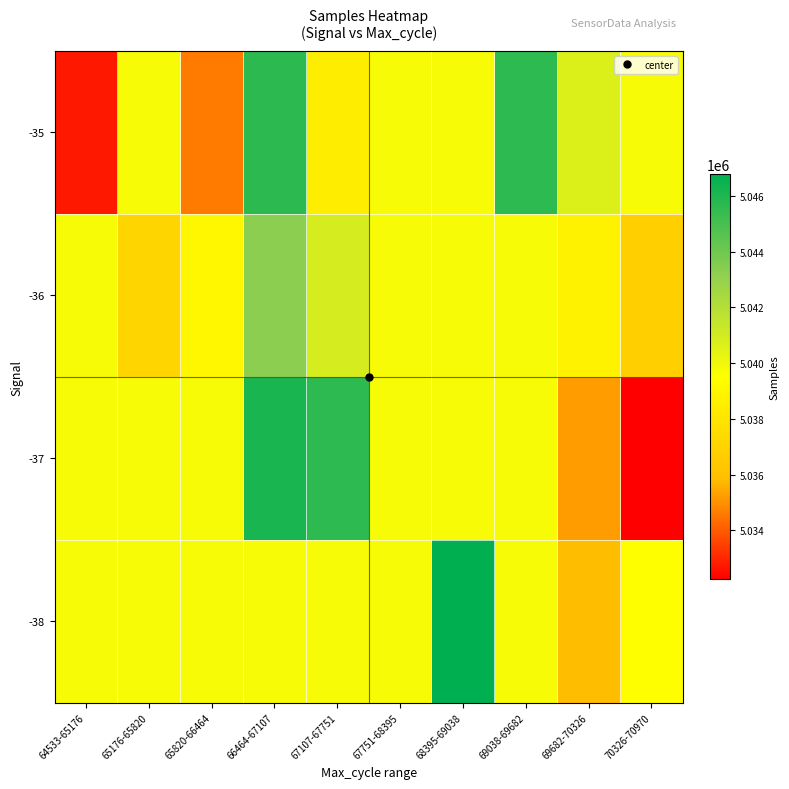

Reading left to right, transcribe all the data shown in this chart.

-38: 64533-65176=5039743.9	65176-65820=5039743.9	65820-66464=5039743.9	66464-67107=5039743.9	67107-67751=5039743.9	67751-68395=5039743.9	68395-69038=5046788.0	69038-69682=5039743.9	69682-70326=5035823.0	70326-70970=5039499.0
-37: 64533-65176=5039743.9	65176-65820=5039743.9	65820-66464=5039743.9	66464-67107=5046106.0	67107-67751=5045635.0	67751-68395=5039743.9	68395-69038=5039743.9	69038-69682=5039743.9	69682-70326=5035240.0	70326-70970=5032235.0
-36: 64533-65176=5039743.9	65176-65820=5037176.5	65820-66464=5039057.5	66464-67107=5043318.5	67107-67751=5040918.0	67751-68395=5039743.9	68395-69038=5039743.9	69038-69682=5039743.9	69682-70326=5038815.6	70326-70970=5036744.0
-35: 64533-65176=5032712.0	65176-65820=5039743.9	65820-66464=5034579.2	66464-67107=5045685.2	67107-67751=5038494.0	67751-68395=5039743.9	68395-69038=5039743.9	69038-69682=5045650.0	69682-70326=5040657.0	70326-70970=5039743.9